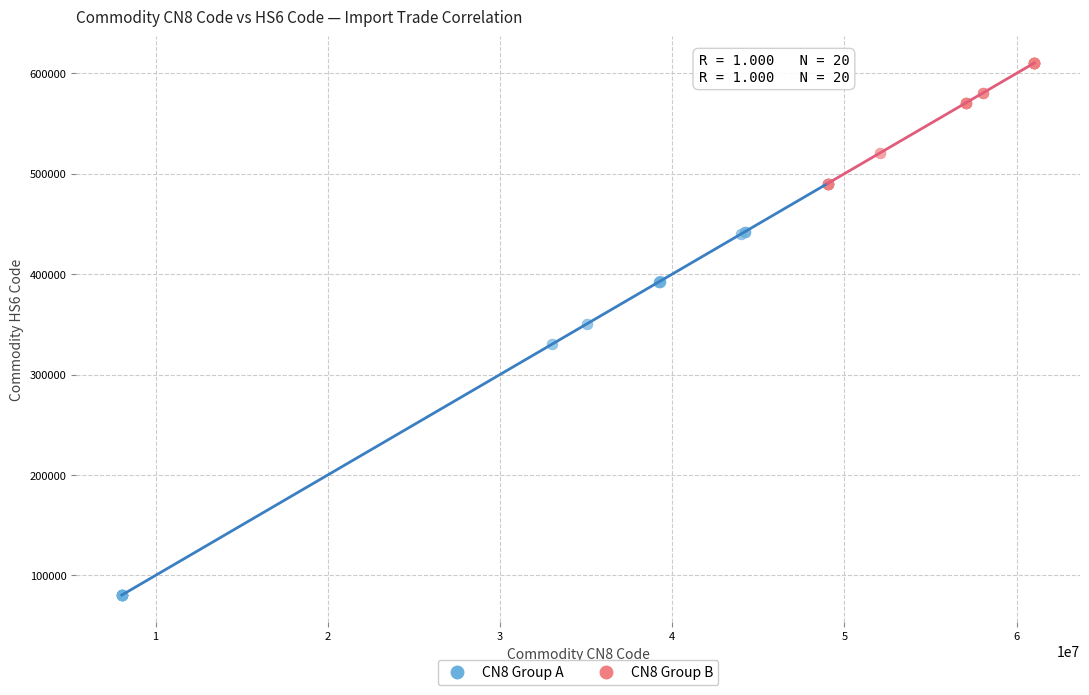

Which series reaches the maximum Y coordinate?

CN8 Group B